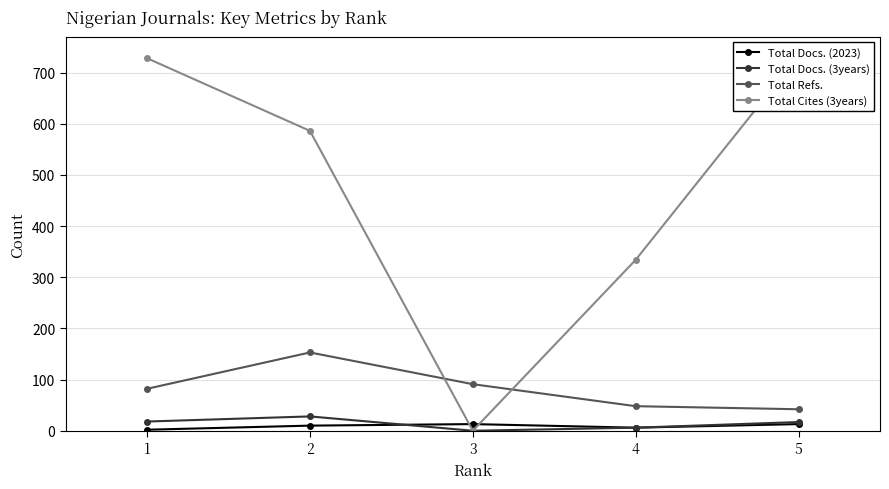

True or false: Total Refs. and Total Docs. (3years) intersect in this chart.

False